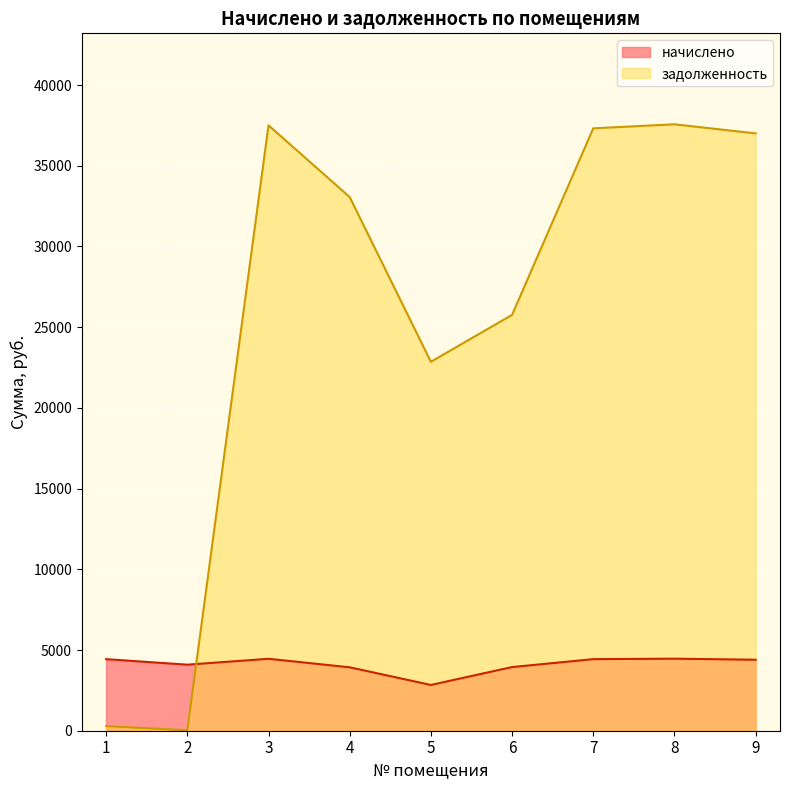

What is the value of the начислено point at the 9th from the left?

4397.0